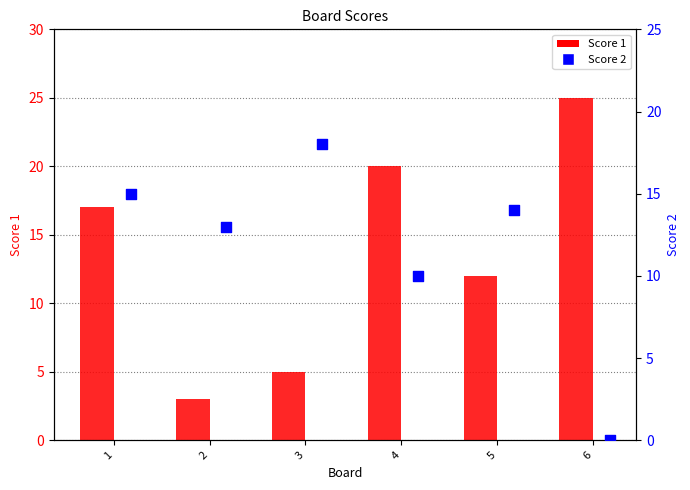

Which series contains the lowest Y value?

Score 2